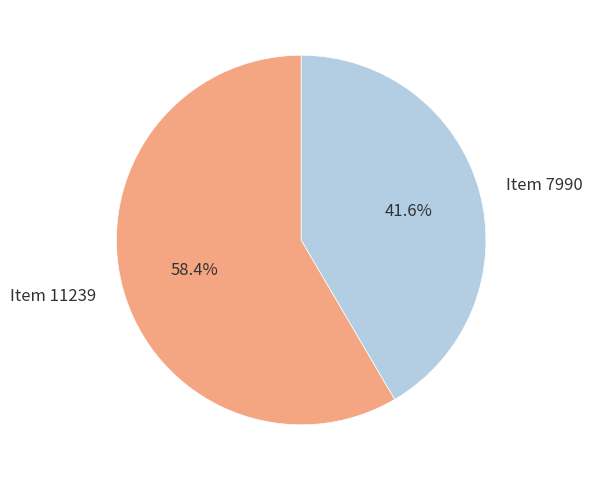

To the nearest percent, what is the combined percentage of Item 11239 and Item 7990?

100%